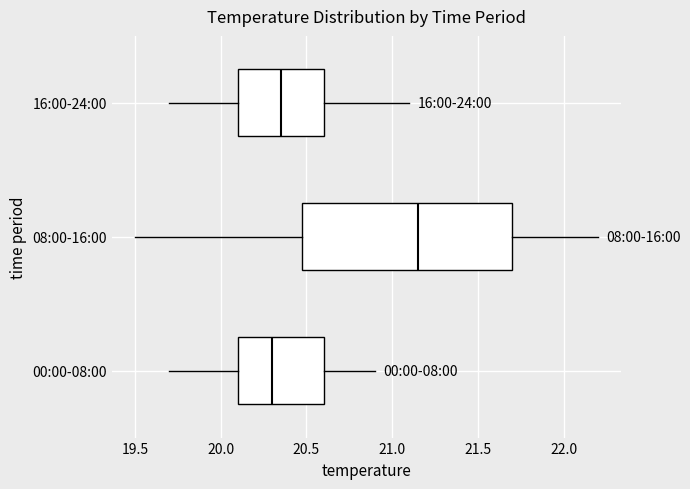

Comparing the boxes themselves (not the whiskers), which one is the widest?

08:00-16:00